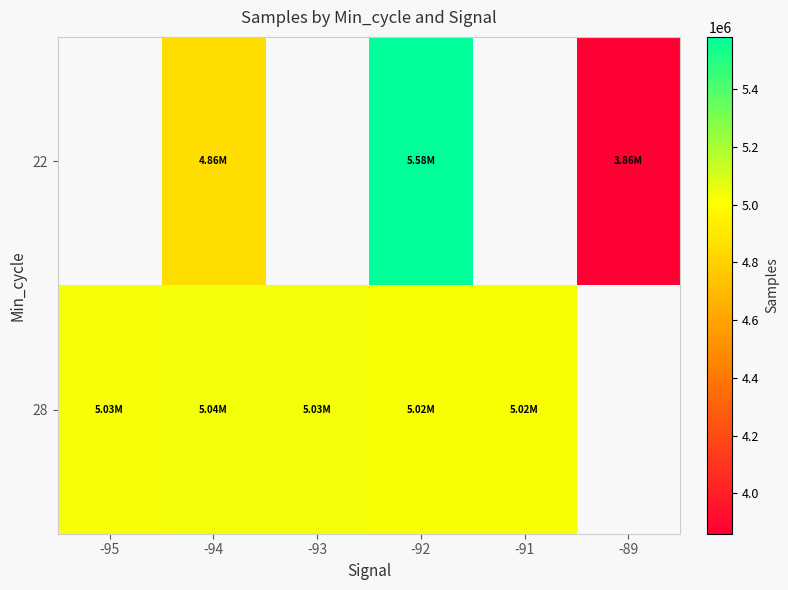

What is the minimum value for 28?

5019056.7